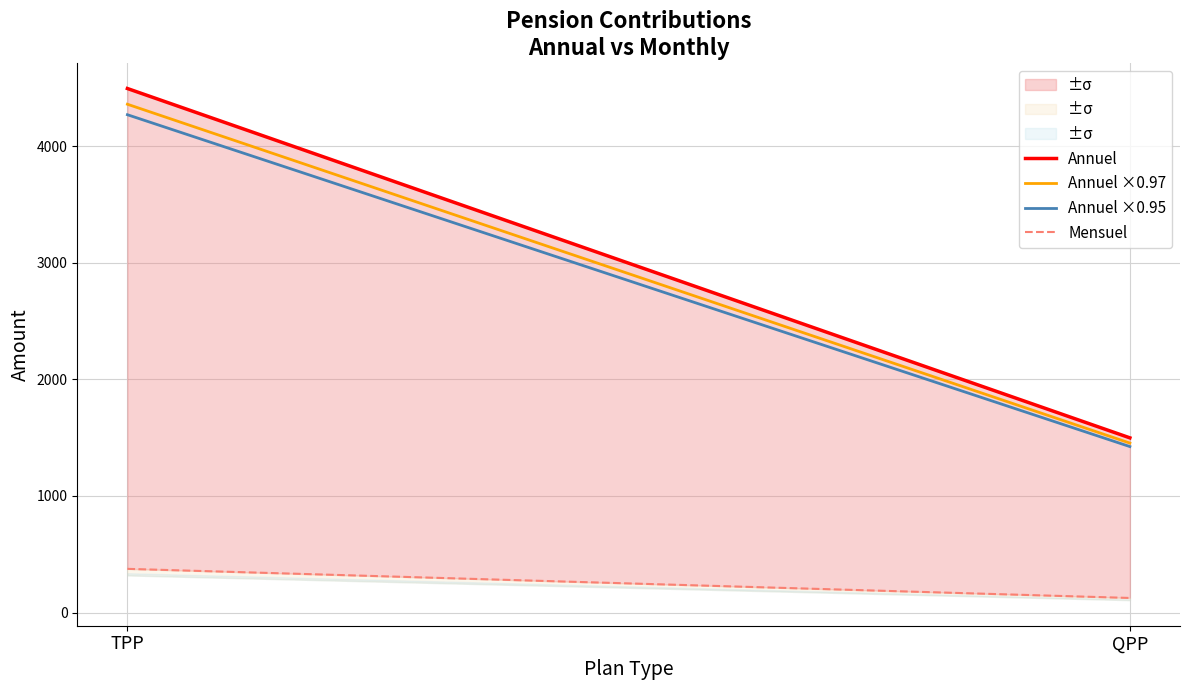

Which series has the largest total across all categories?

Annuel